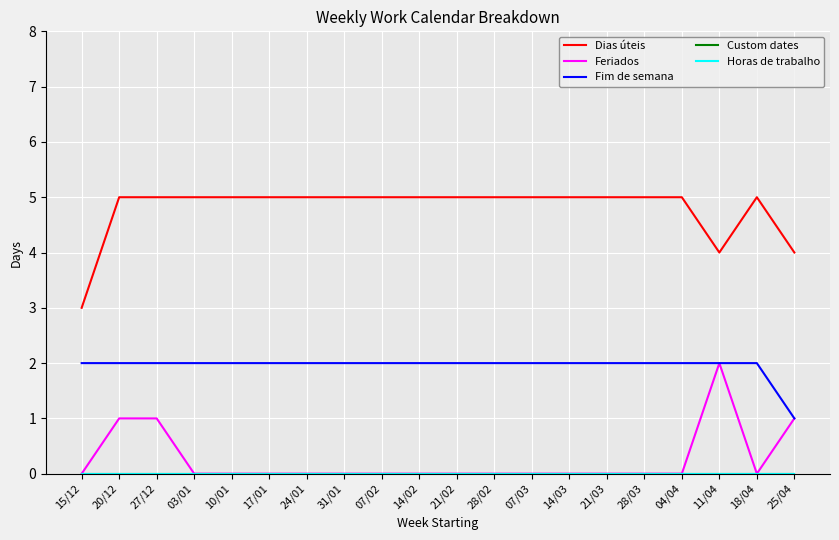

True or false: Custom dates has more than 1 interior local peaks.

False